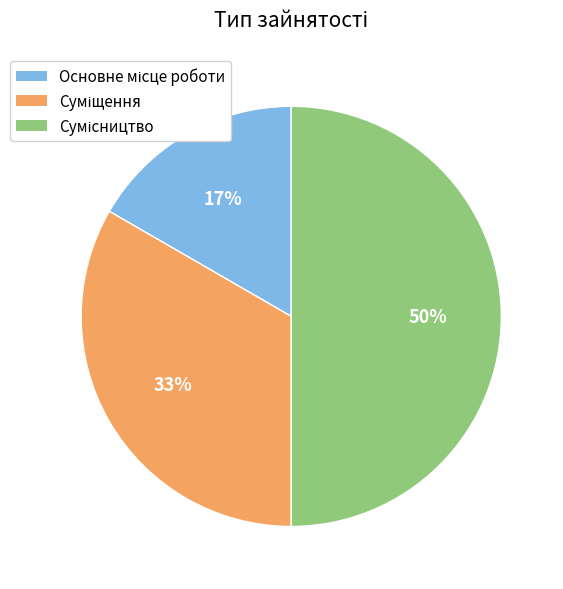

To the nearest percent, what is the difference between the largest and smallest slice percentages?

33%